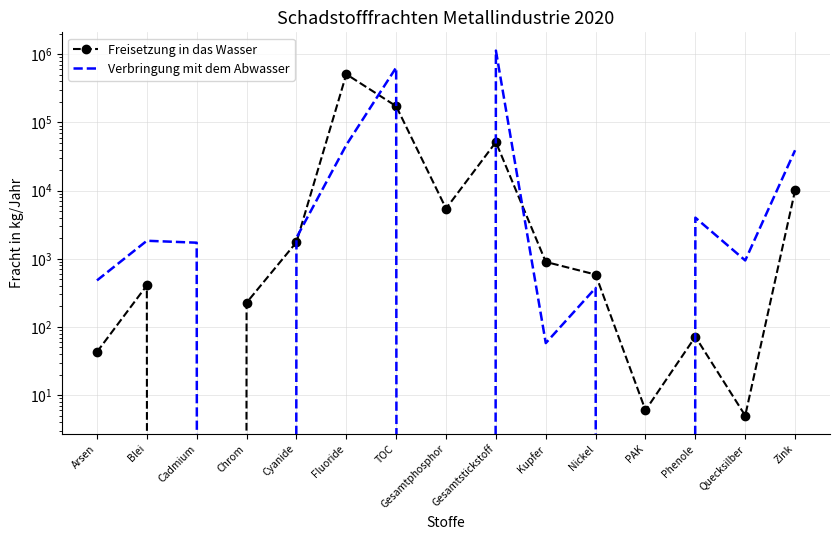

Which series has the largest range (max minus min)?

Verbringung mit dem Abwasser